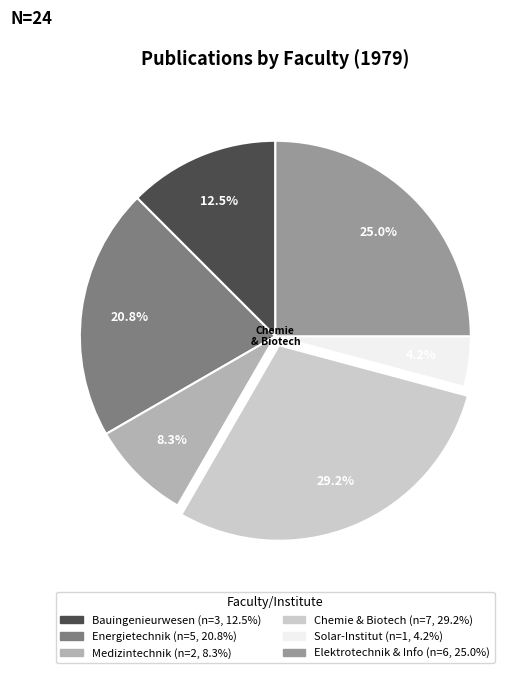

Is there a majority slice in this chart?

No